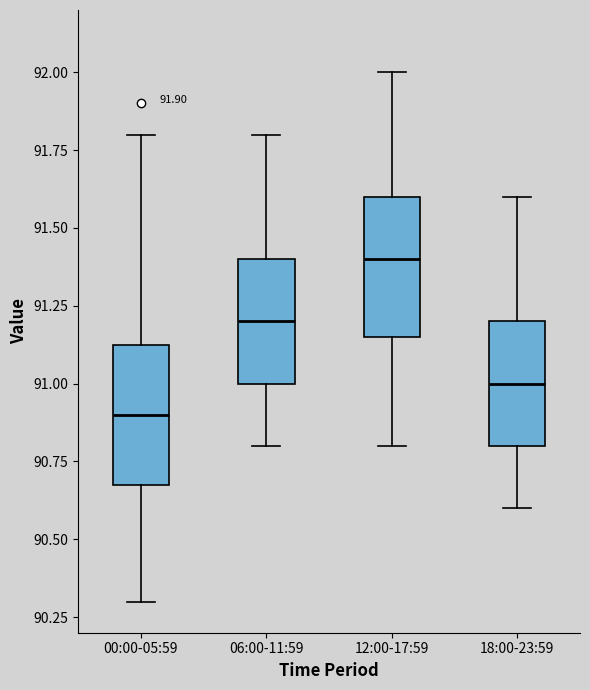

Which box's median line is the highest?

12:00-17:59